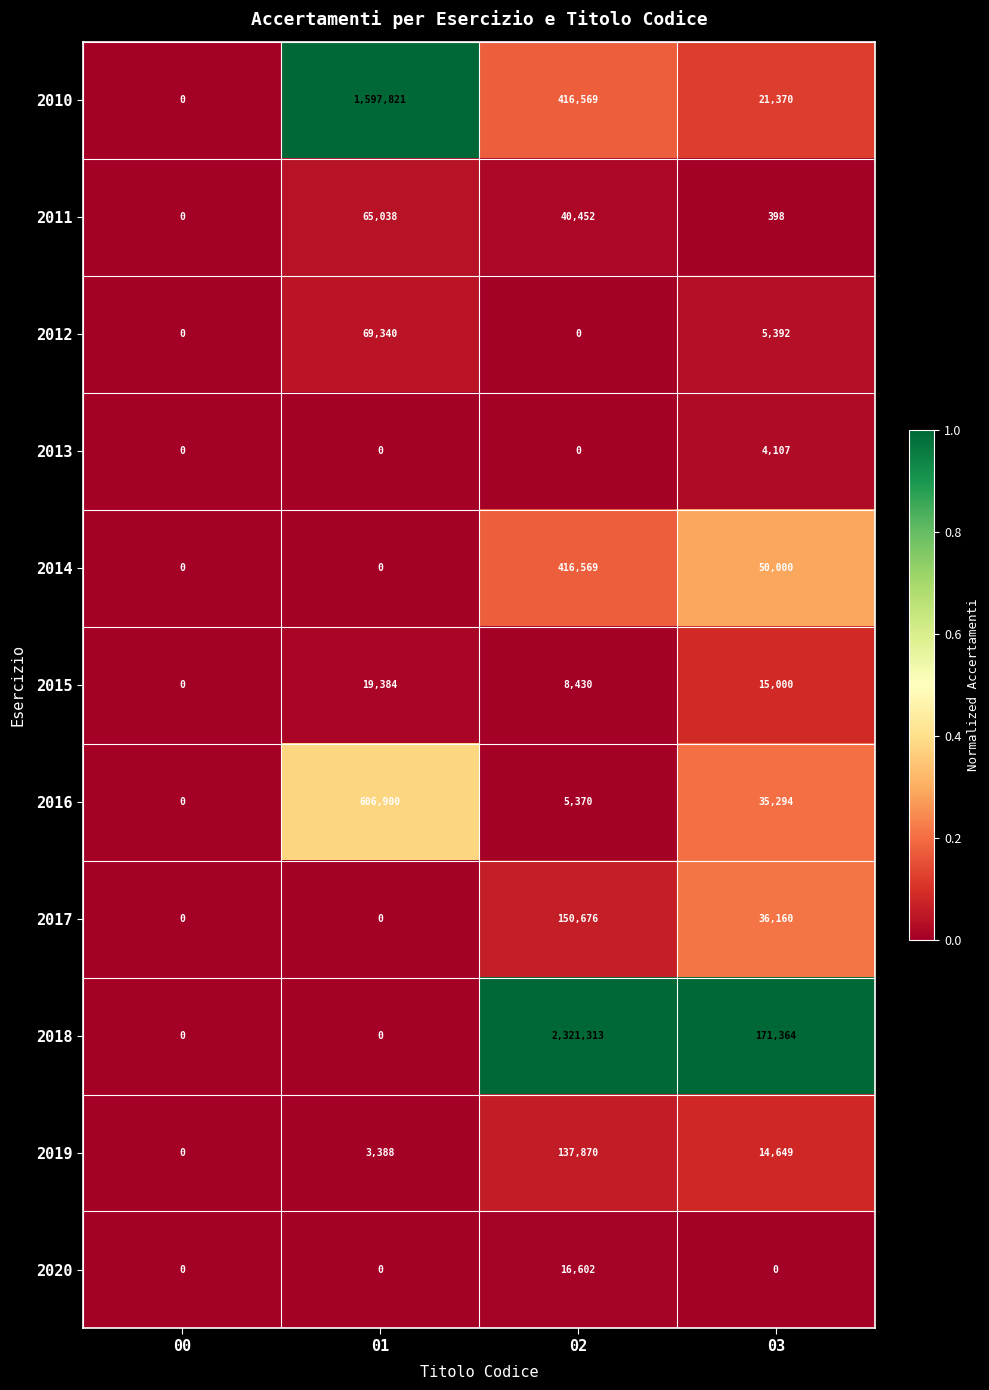

Which series has the largest total across all categories?

2018